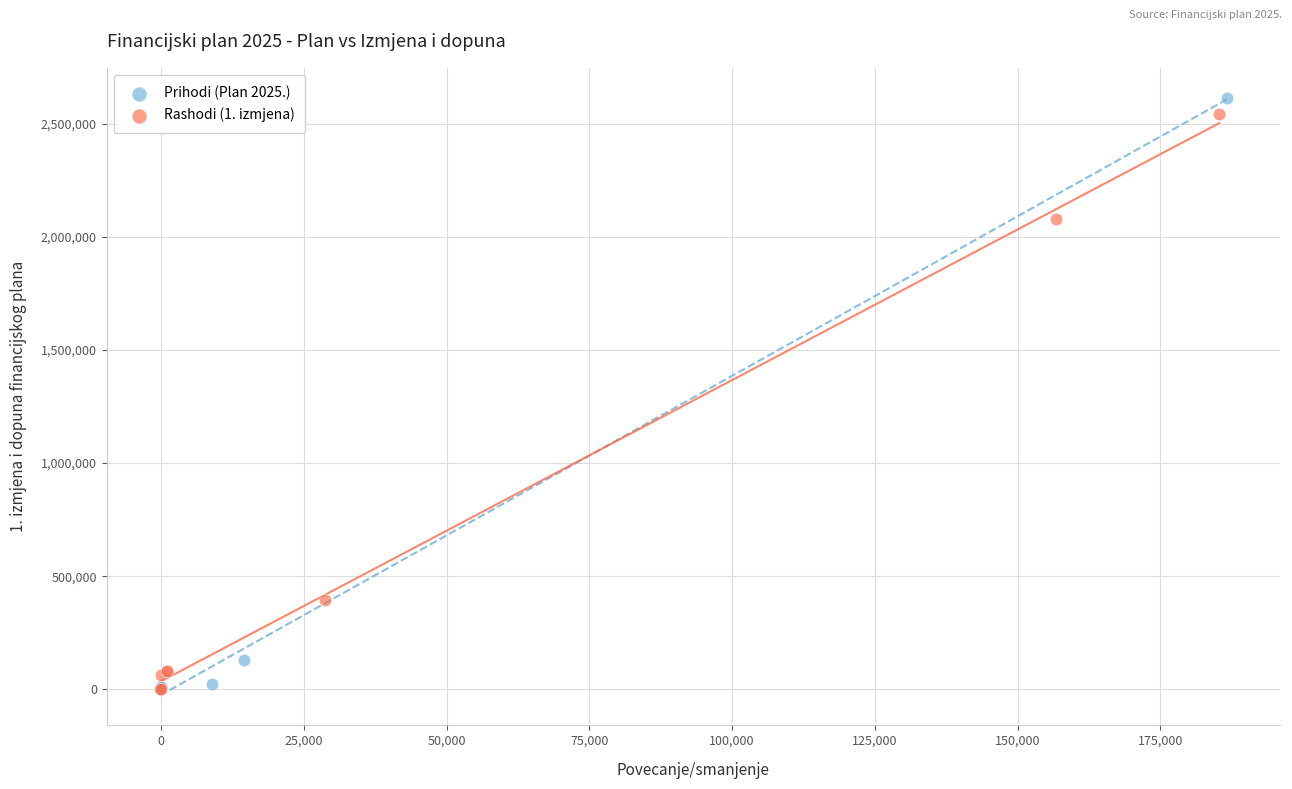

Which series has the widest spread of Y values?

Prihodi (Plan 2025.)